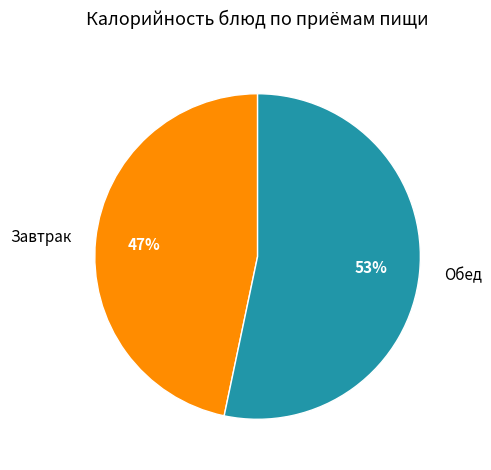

Do Обед and Завтрак together represent more than half of the pie?

Yes